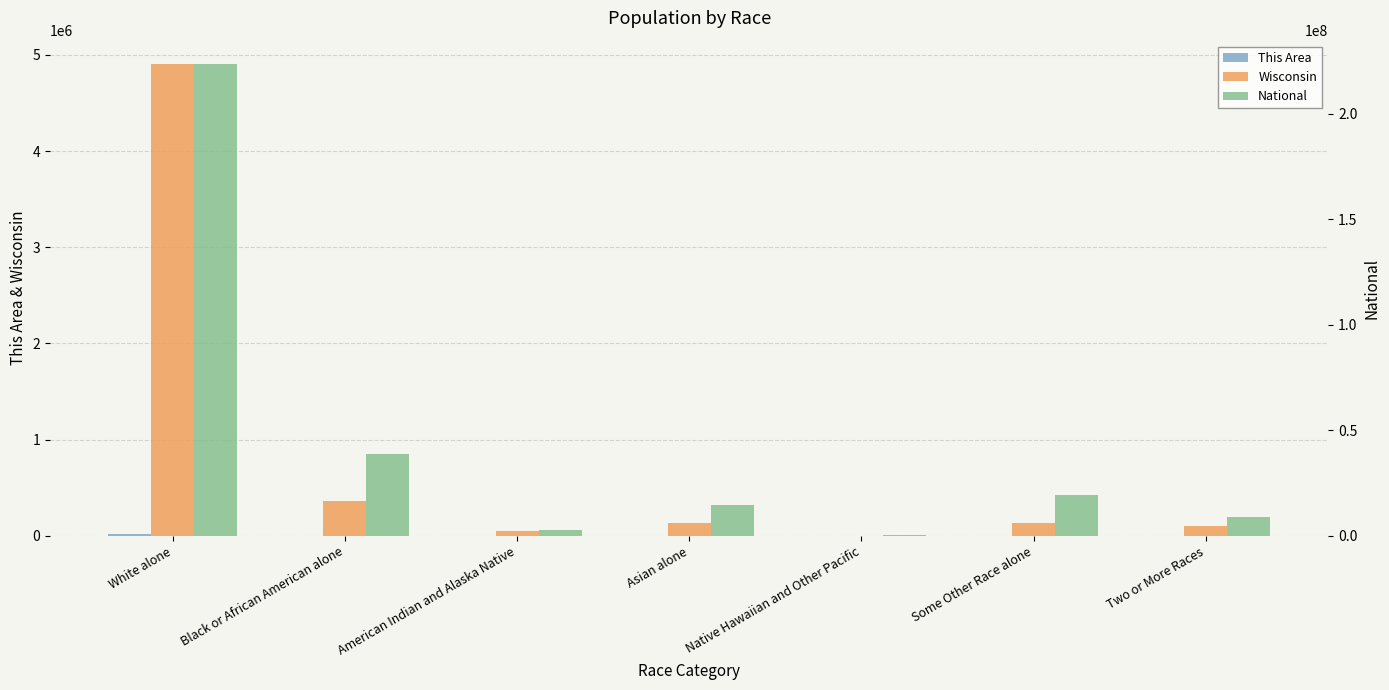

What is the lowest value of the National series?

540013